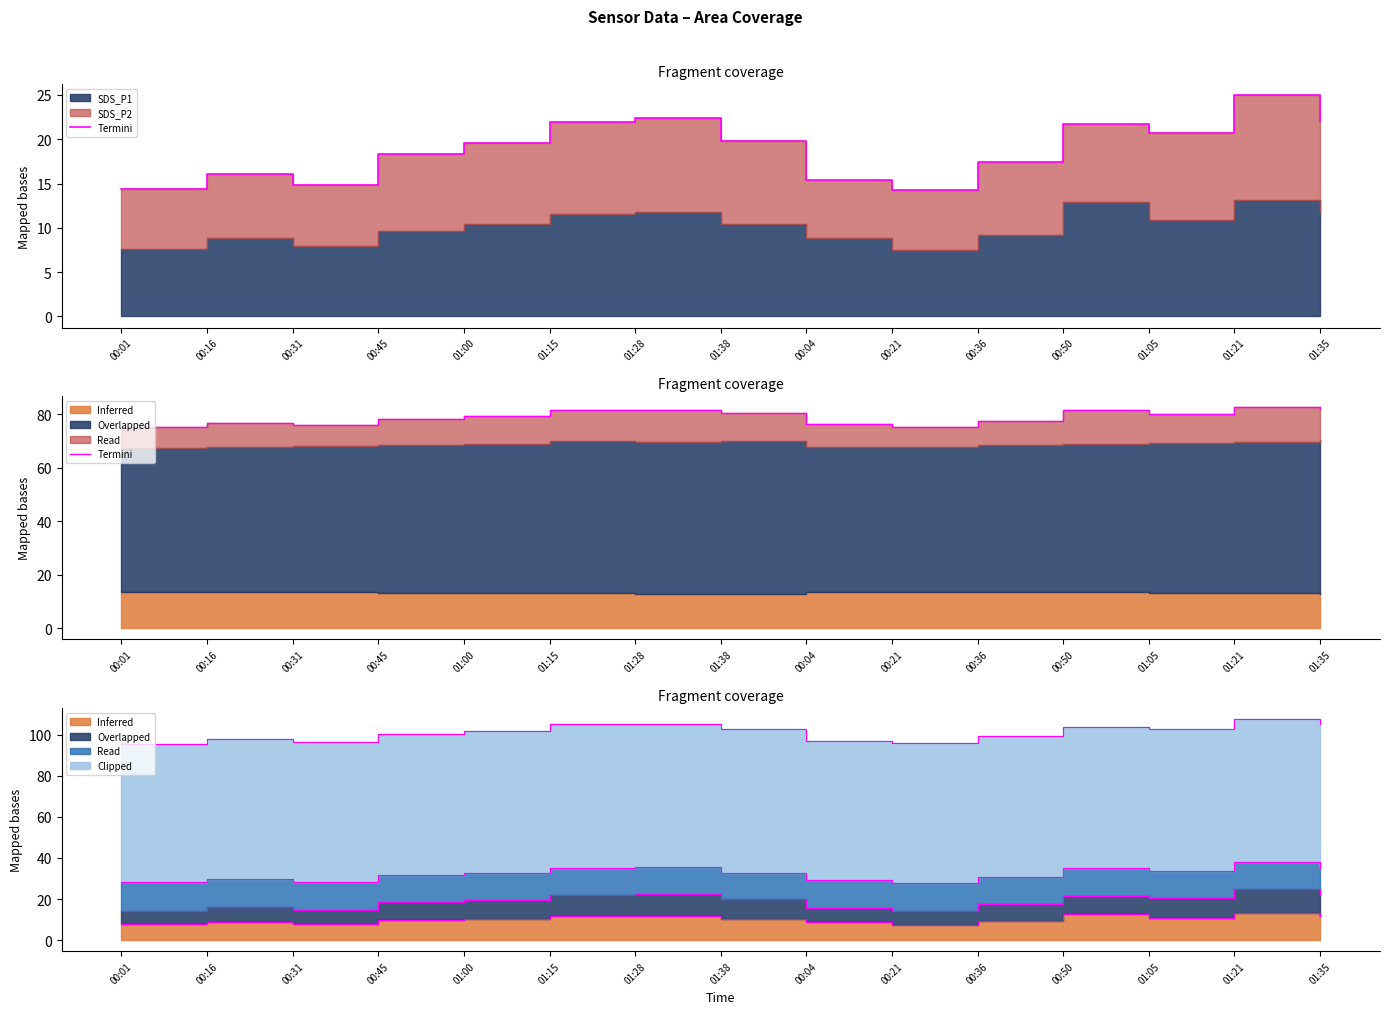

How many lines are shown in the chart?

1